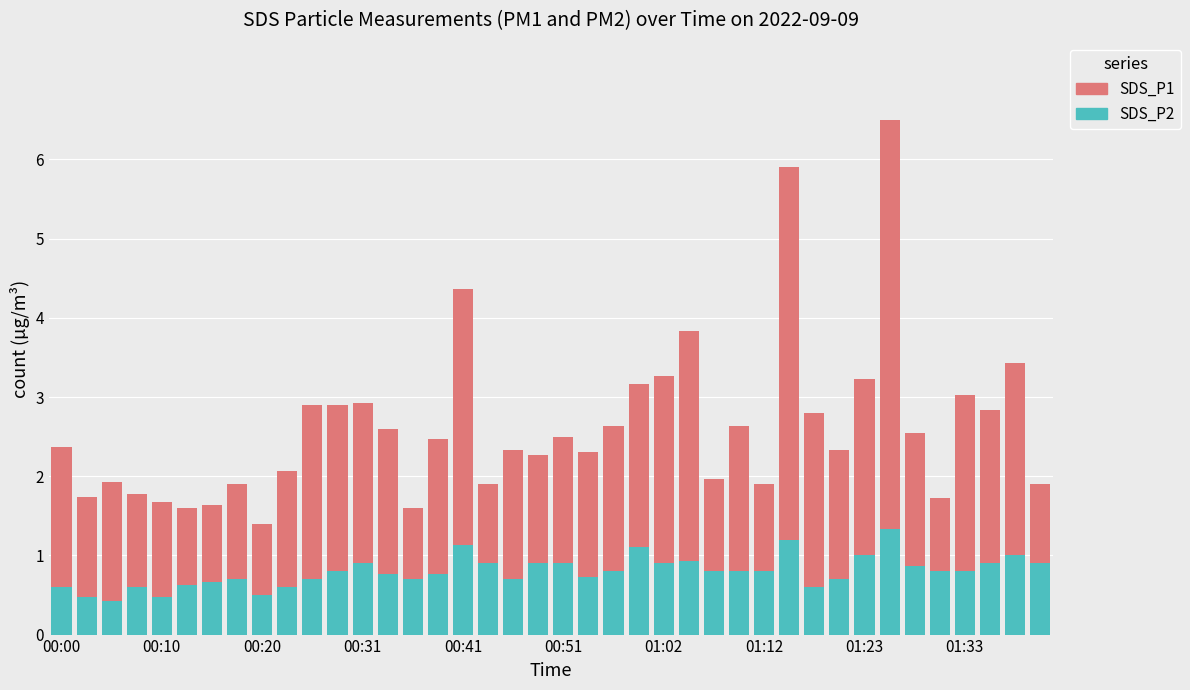

What is the highest value of the SDS_P2 series?

1.3